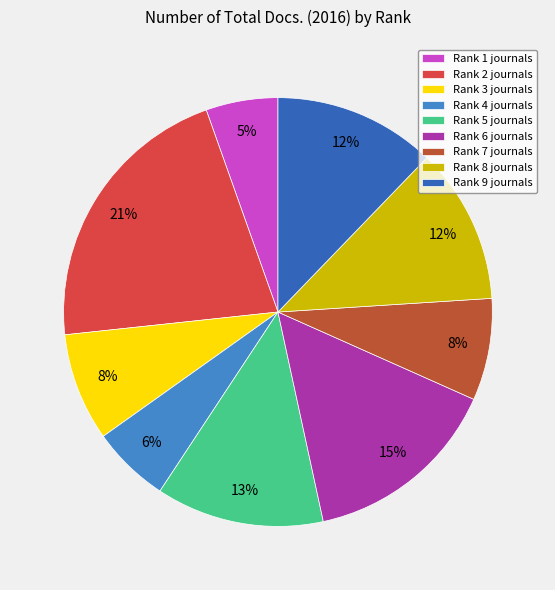

To the nearest percent, what is the average slice percentage?

11%